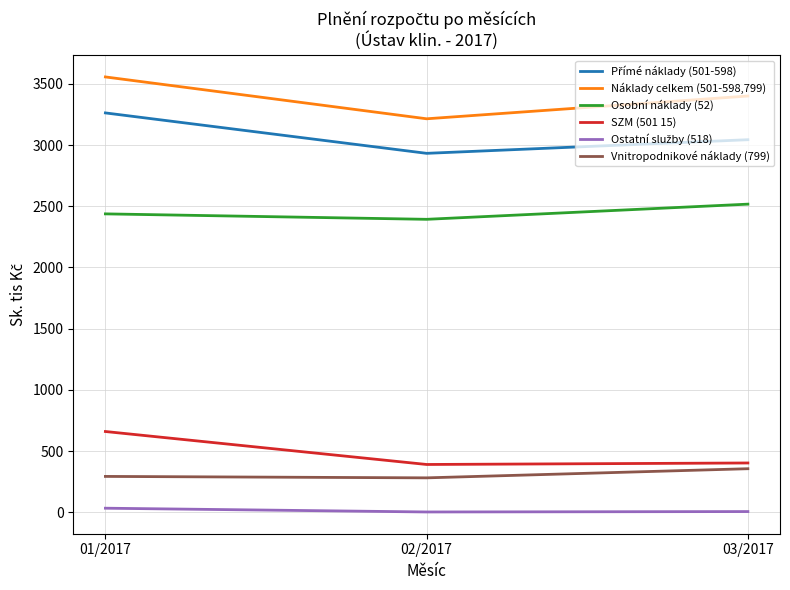

The Osobní náklady (52) series shows 2393.3 at 02/2017. True or false?

True